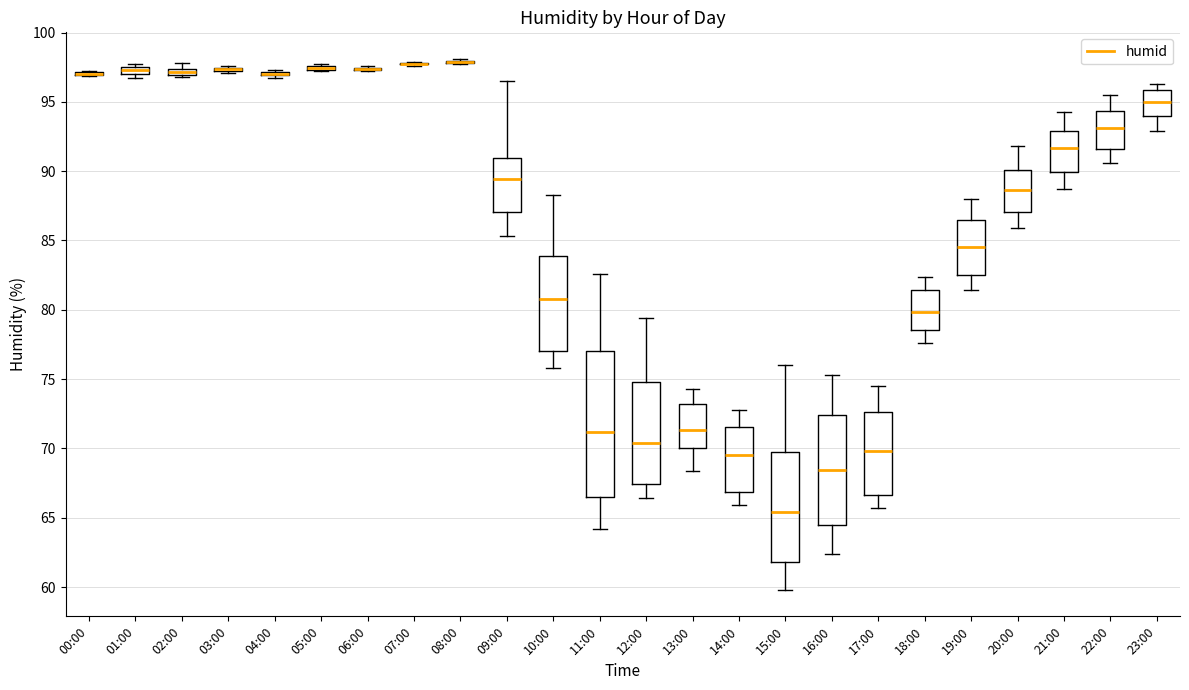

Where is the upper edge of the box for 13:00 on the y-axis? The values are not printed on the chart, so give them approximately, as read against the axis.

73.0